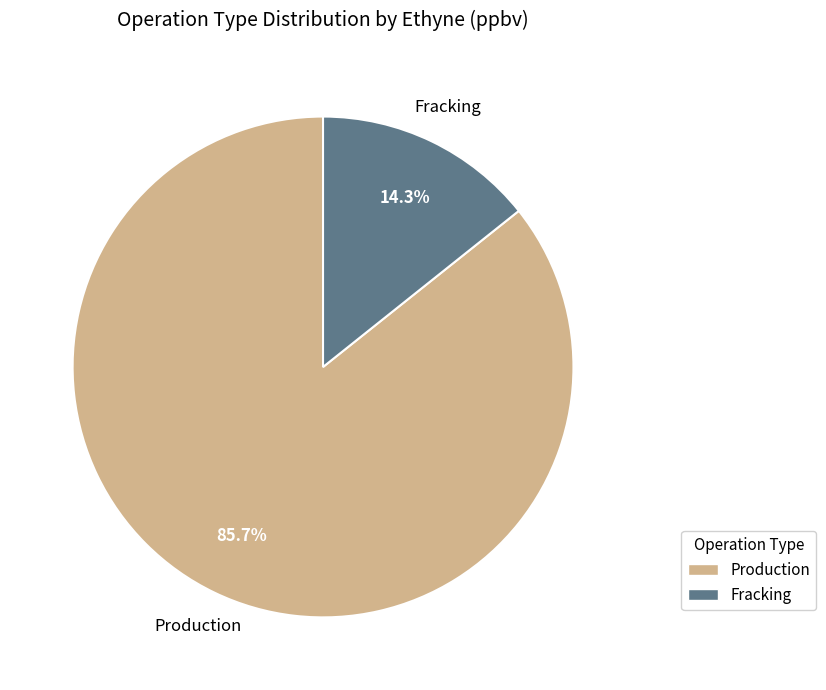

To the nearest percent, what portion does Production represent?

86%